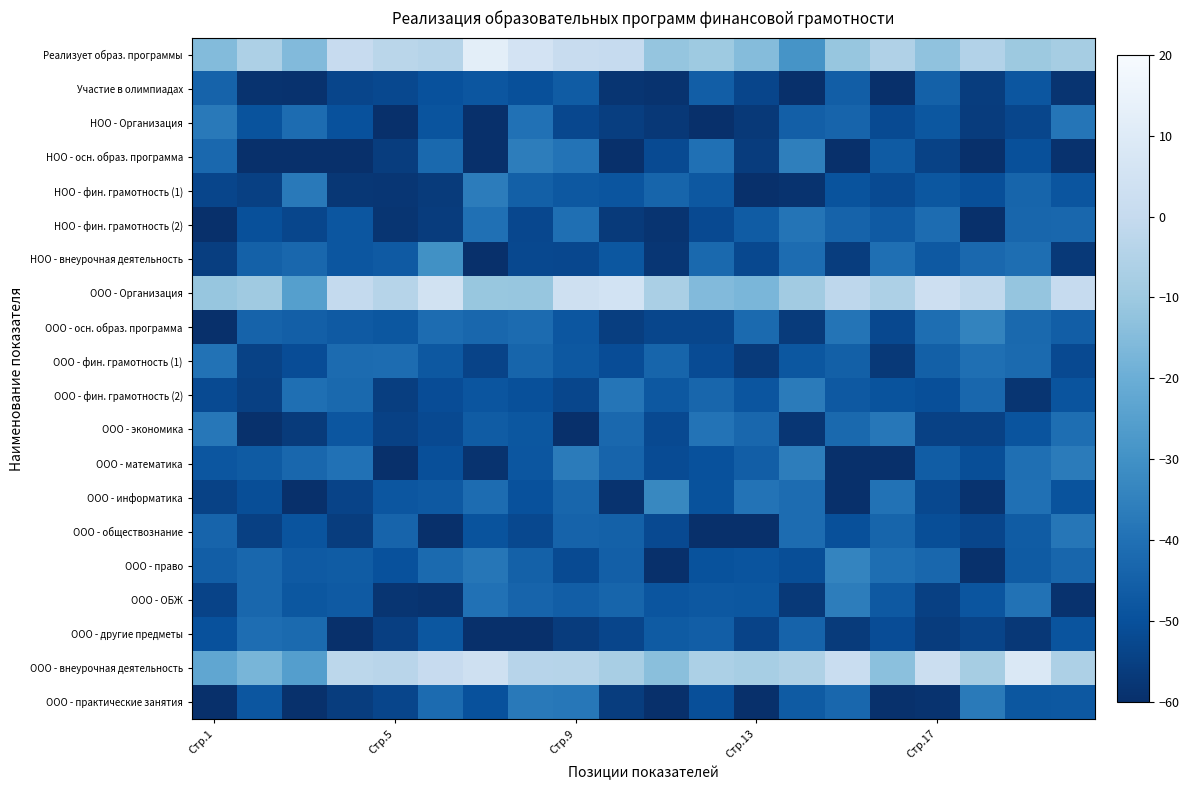

How many data points does each series have?

20